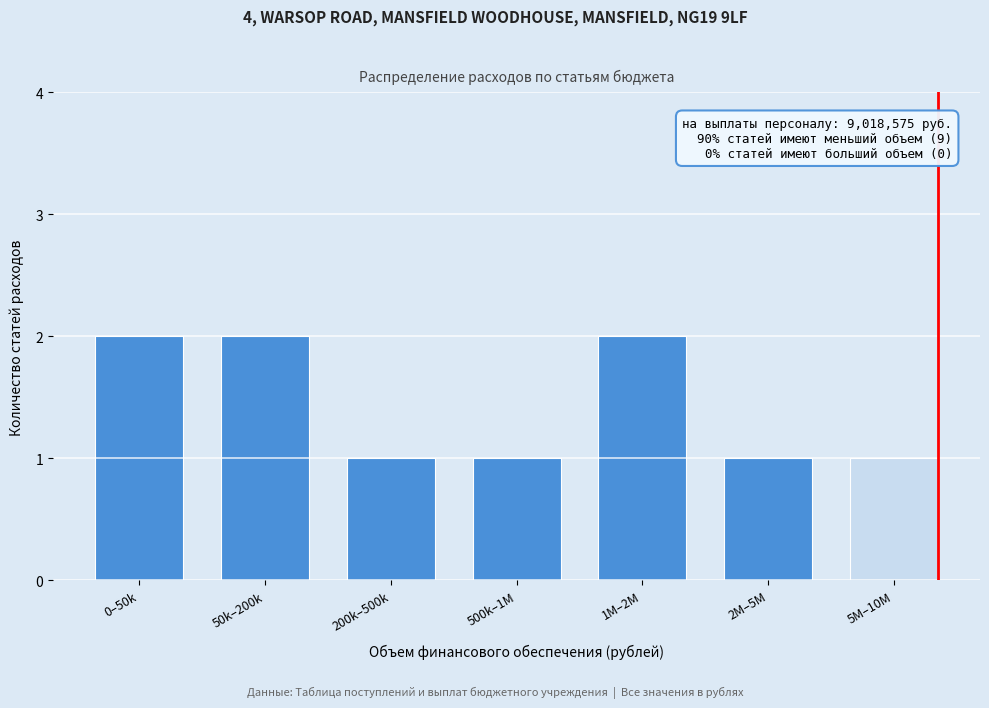

Reading left to right, what are all the values shown in this chart?

0–50k=2	50k–200k=2	200k–500k=1	500k–1M=1	1M–2M=2	2M–5M=1	5M–10M=1